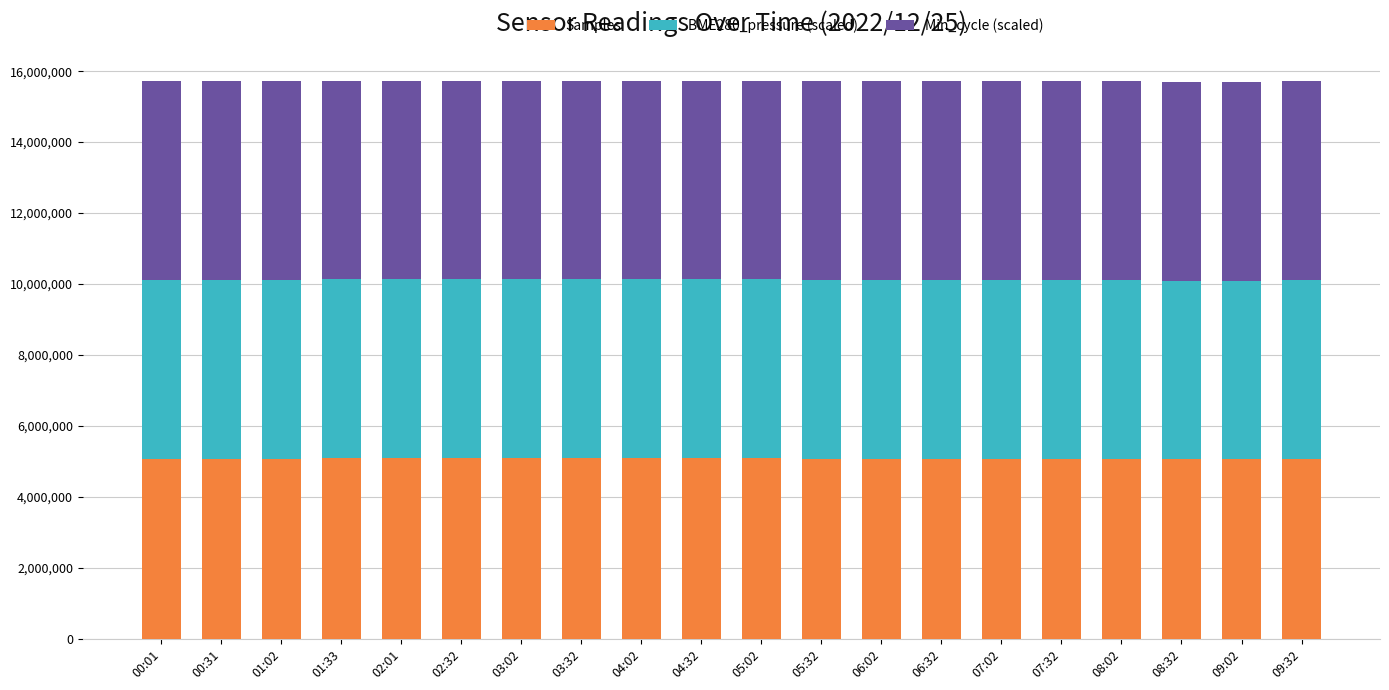

What is the highest value of the Samples series?

5094385.0